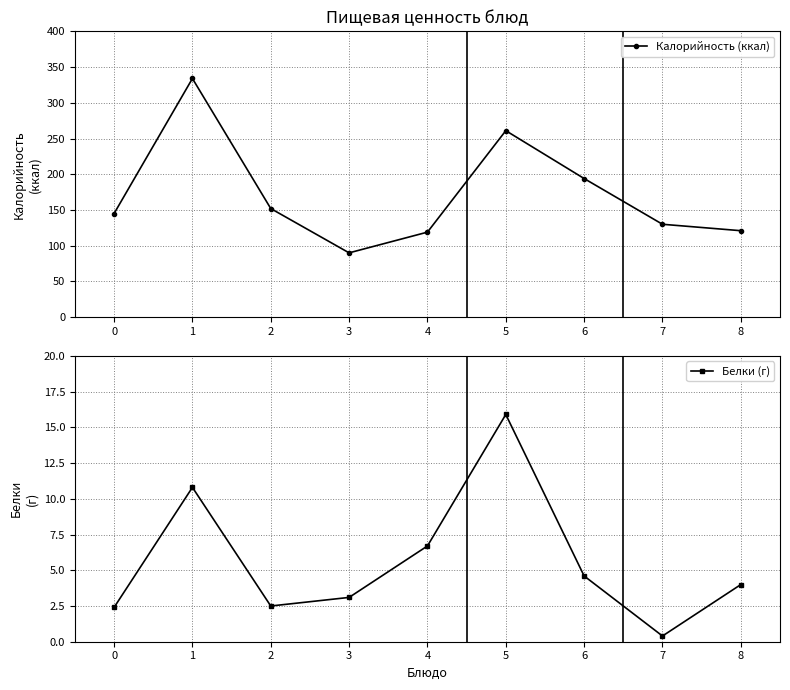

What is the difference between the Белки (г) values at 7 and 5?

15.5